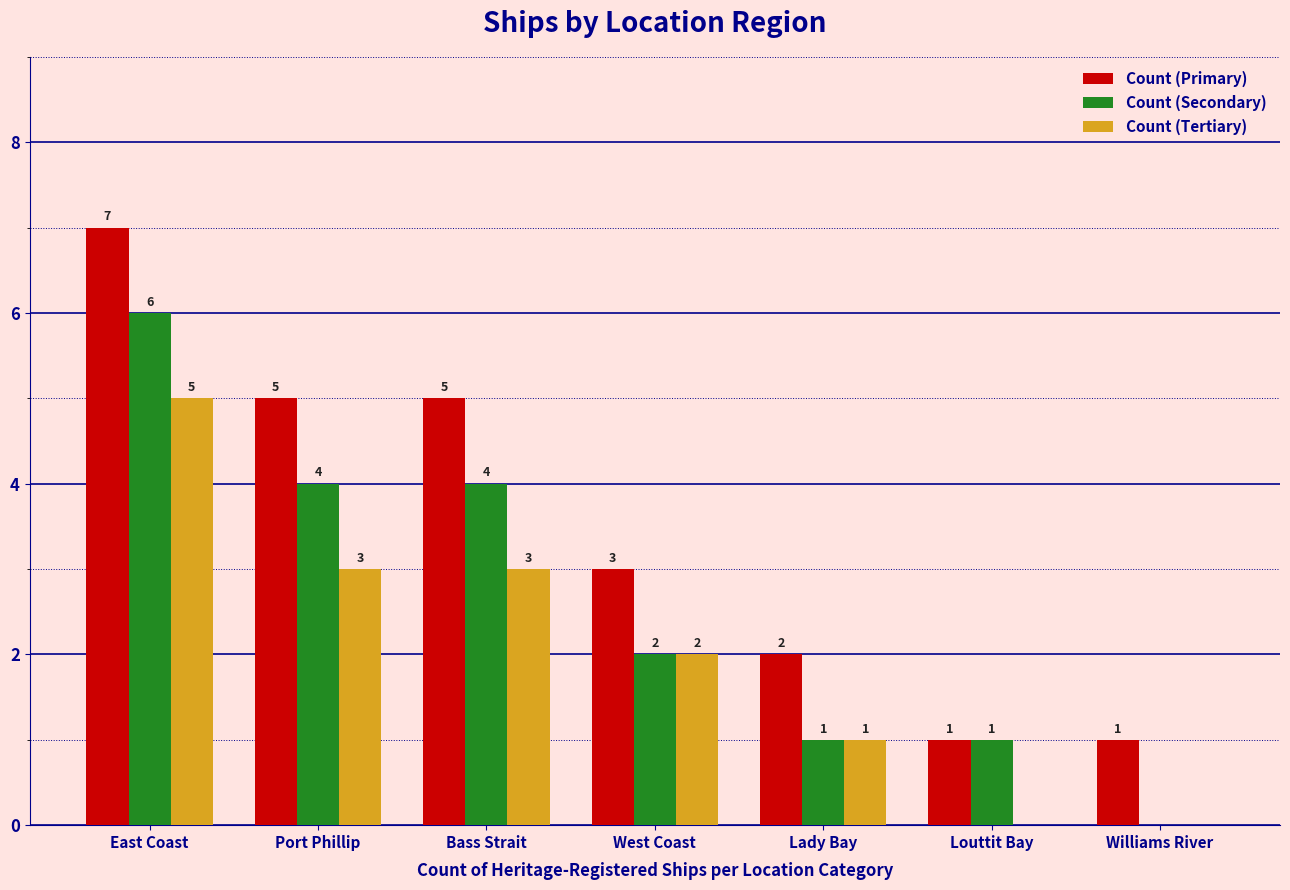

What is the total value across all series at Lady Bay?

4